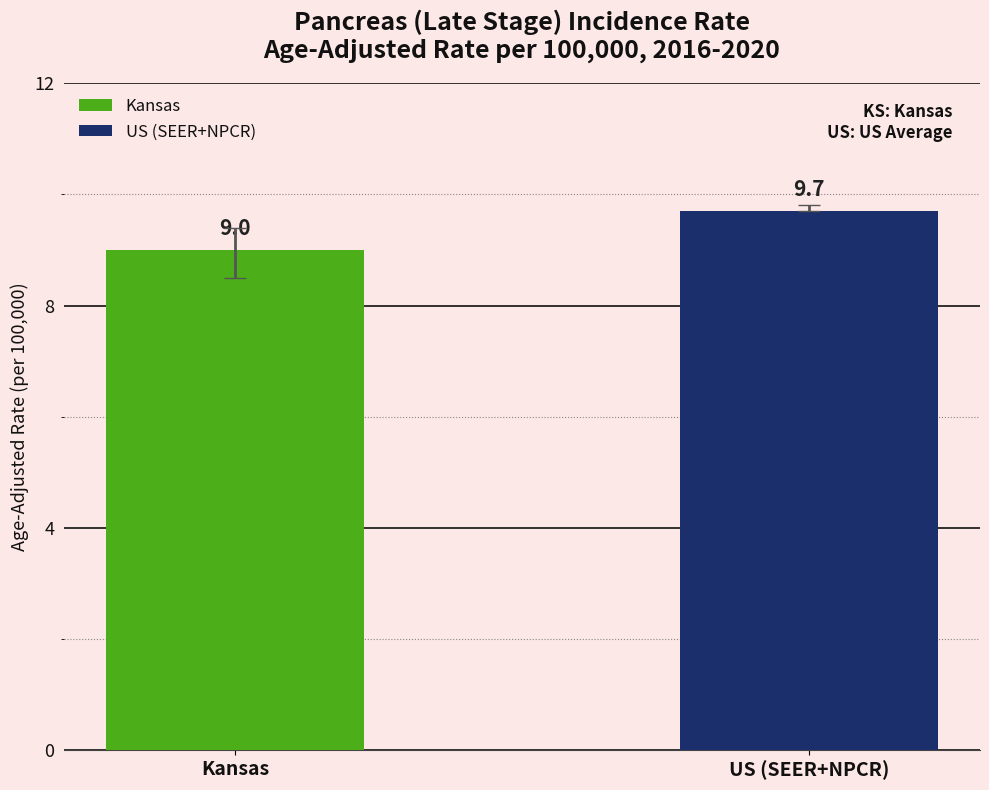

Which has a higher value, Kansas or US (SEER+NPCR)?

US (SEER+NPCR)